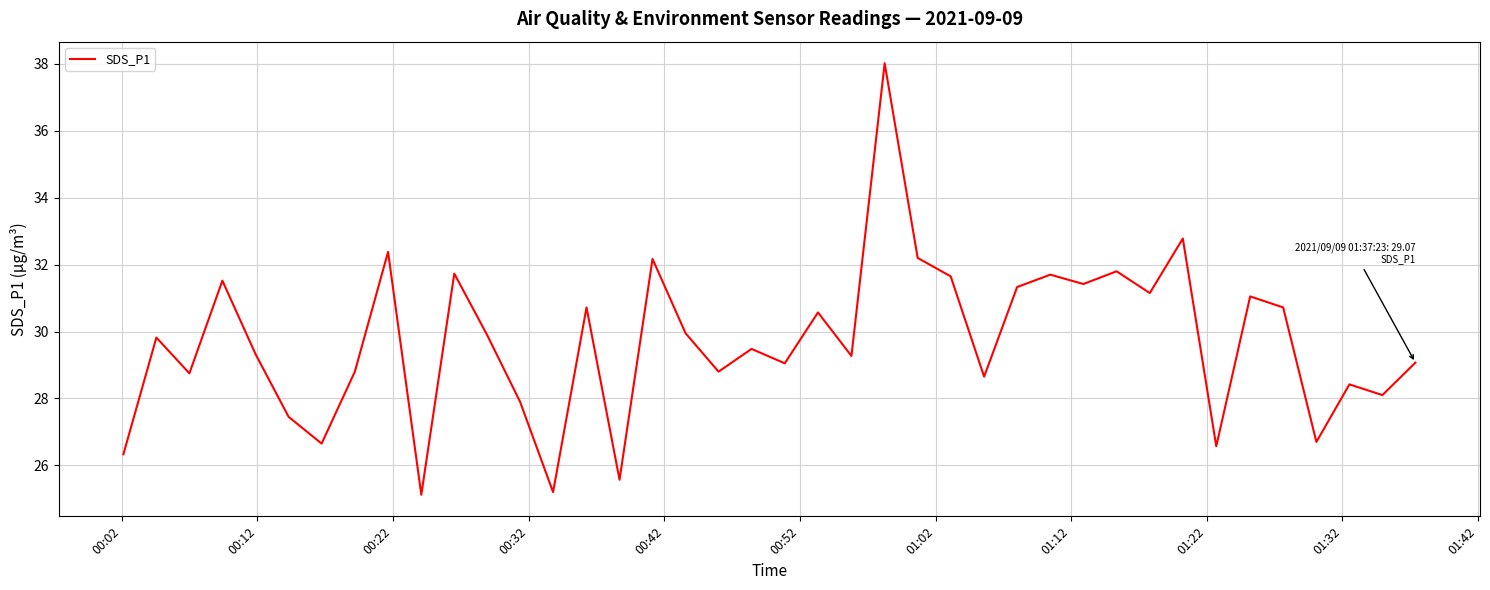

What is the smallest value displayed?

25.1